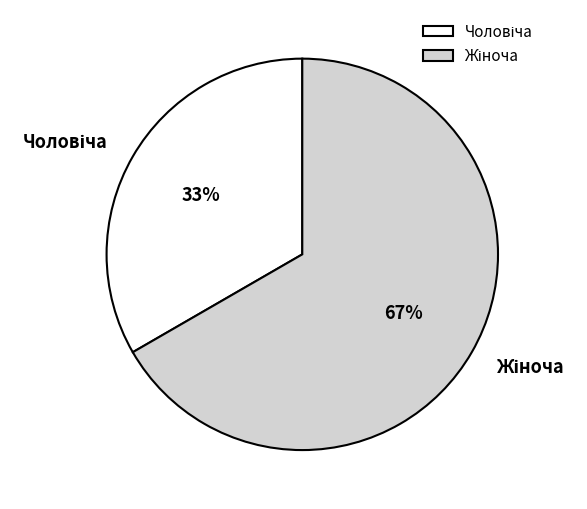

To the nearest percent, what is the average slice percentage?

50%